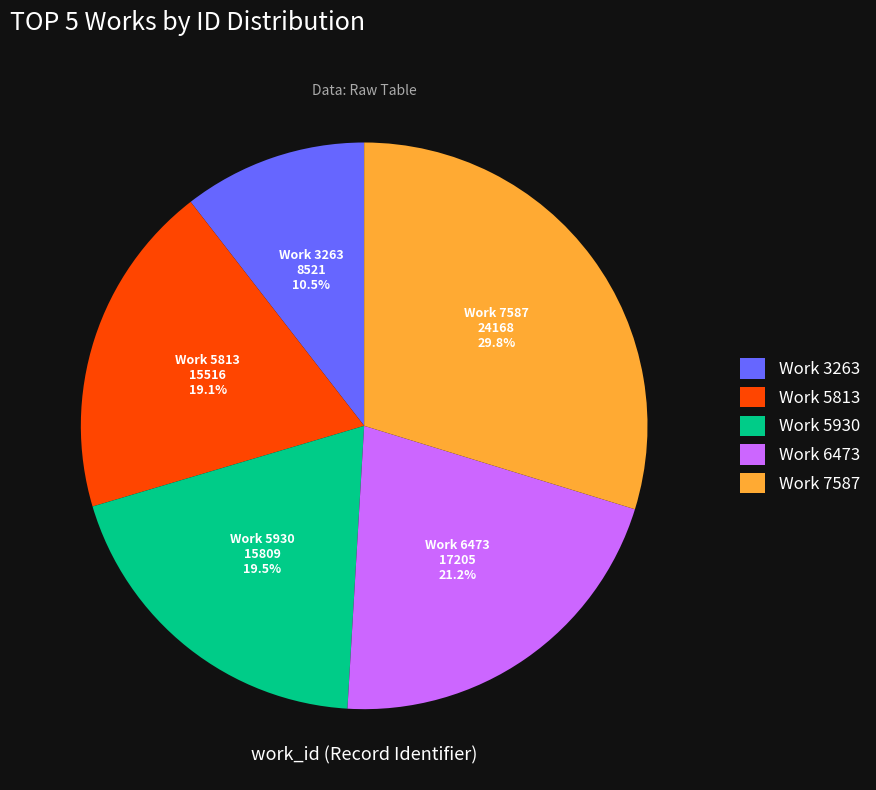

Is the sum of Work 3263 and Work 5930 greater than half?

No